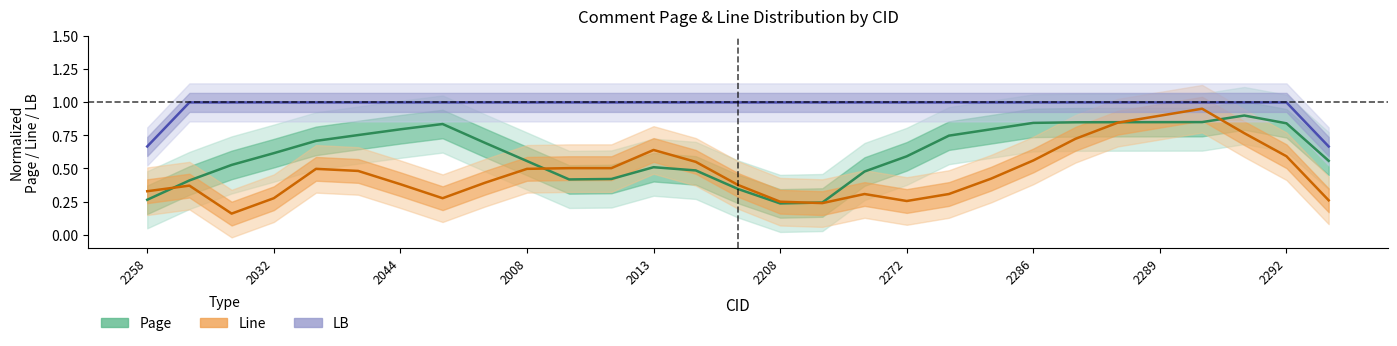

What is the approximate value of Page at 2258?

0.3